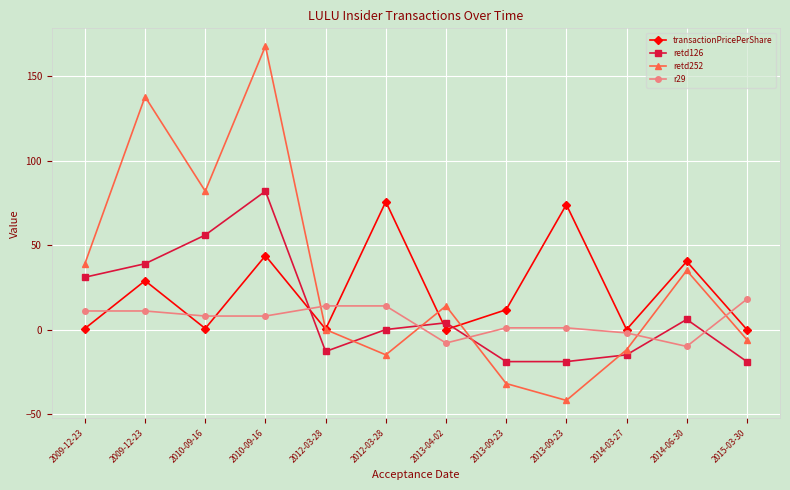

How many data points does each series have?

12